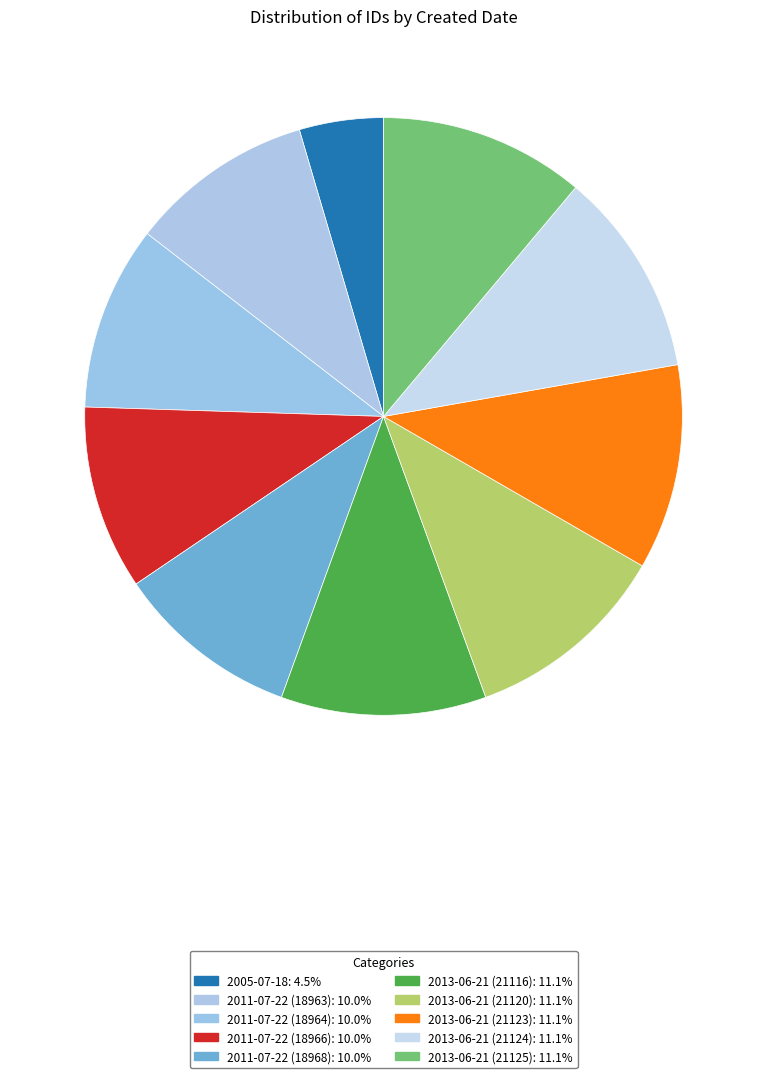

Which slice is the smallest?

2005-07-18